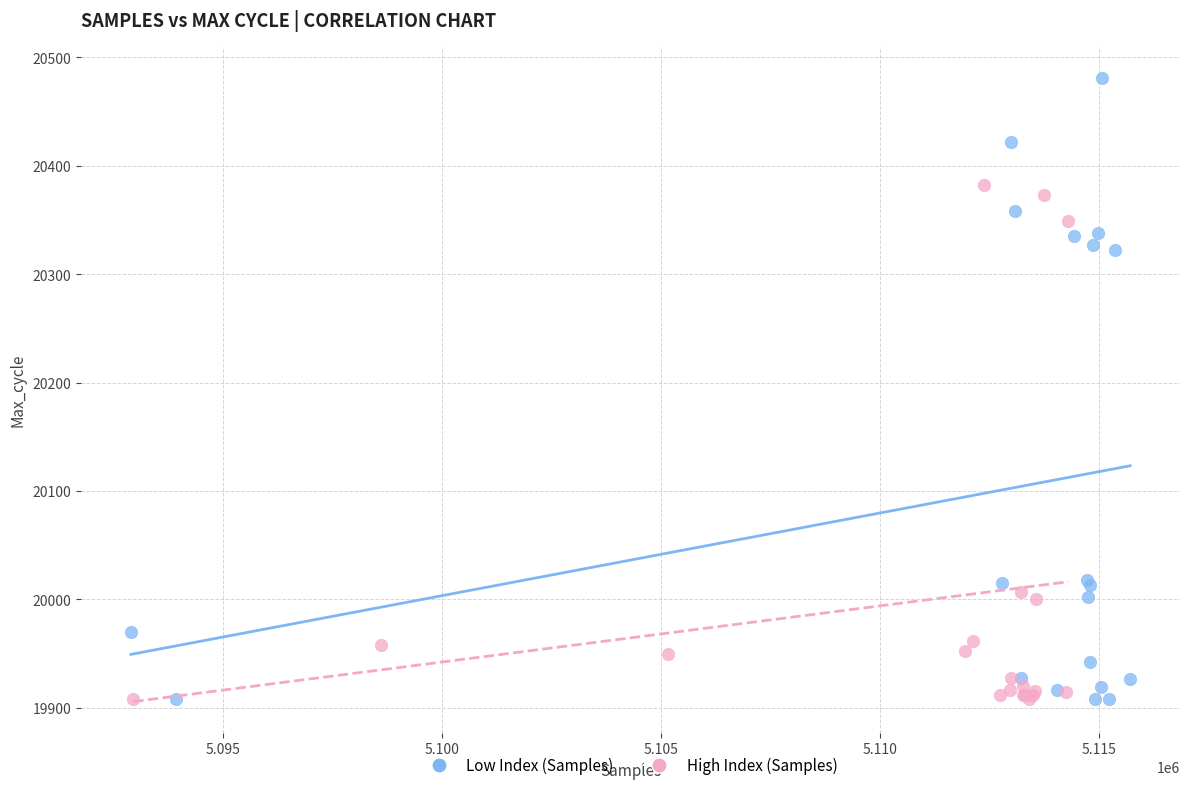

What are all the series names shown in the legend?

Low Index (Samples), High Index (Samples)